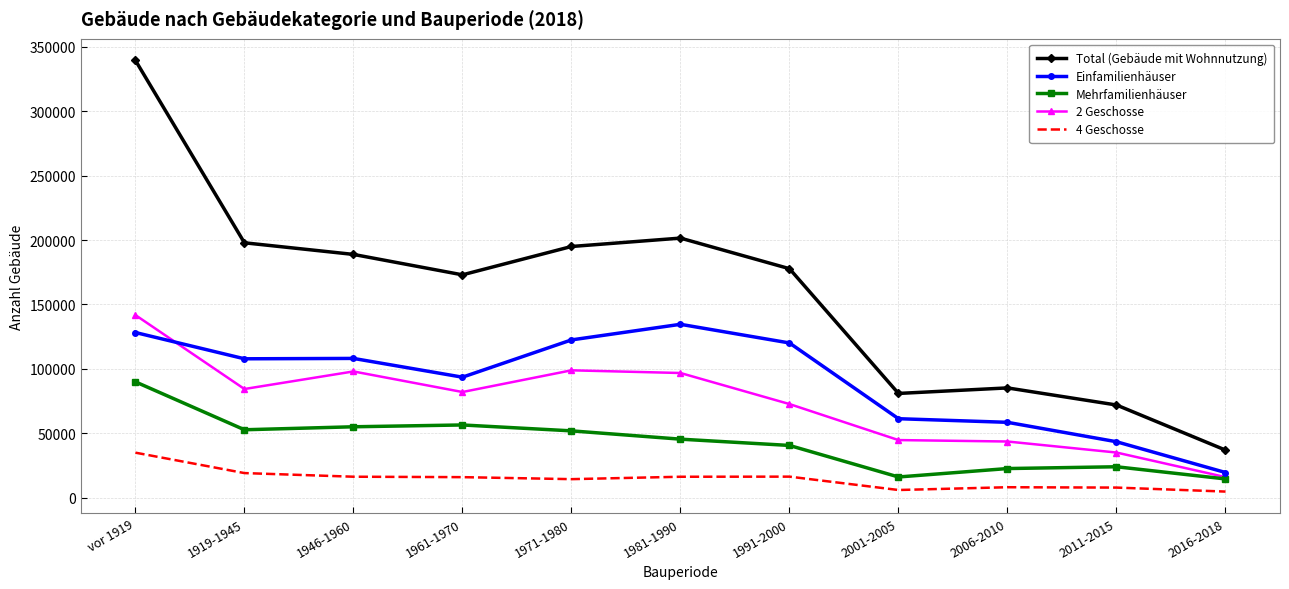

At which category does 2 Geschosse reach its first local valley?

1919-1945